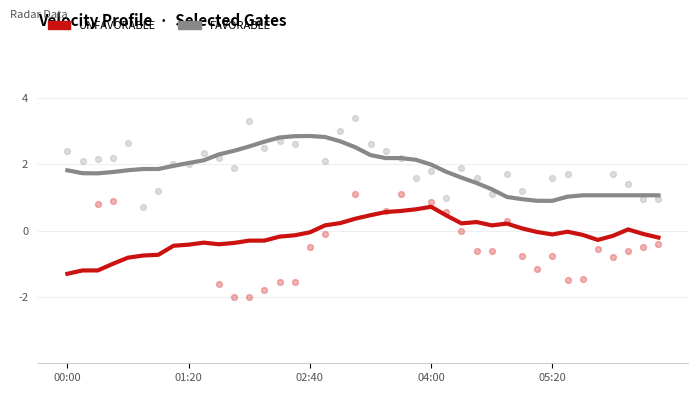

At how many categories does at least one series exceed 1?

37